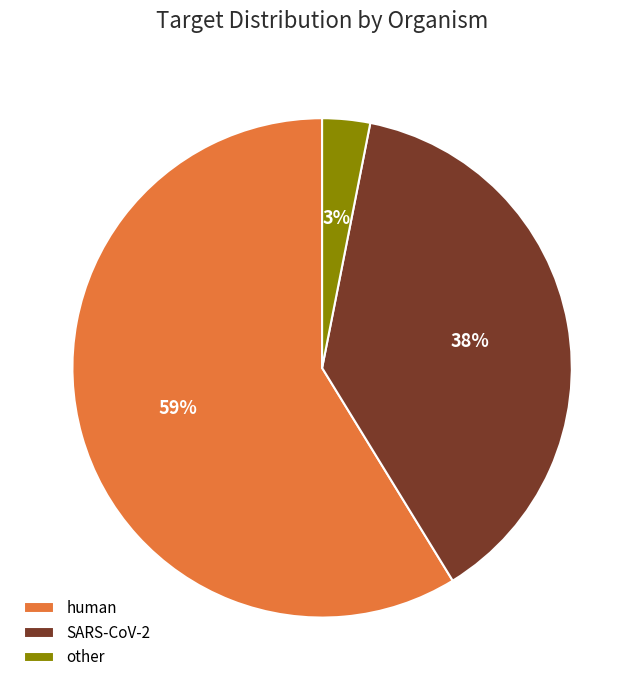

Combined, do SARS-CoV-2 and human account for over 50%?

Yes